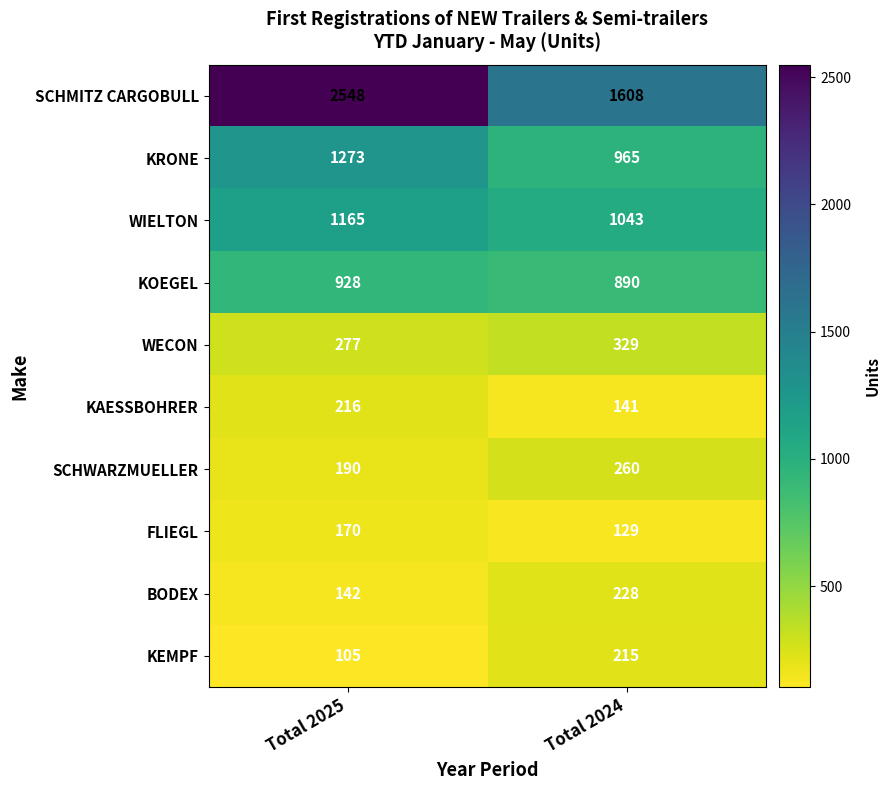

Rank the categories by KOEGEL value from highest to lowest.

Total 2025, Total 2024